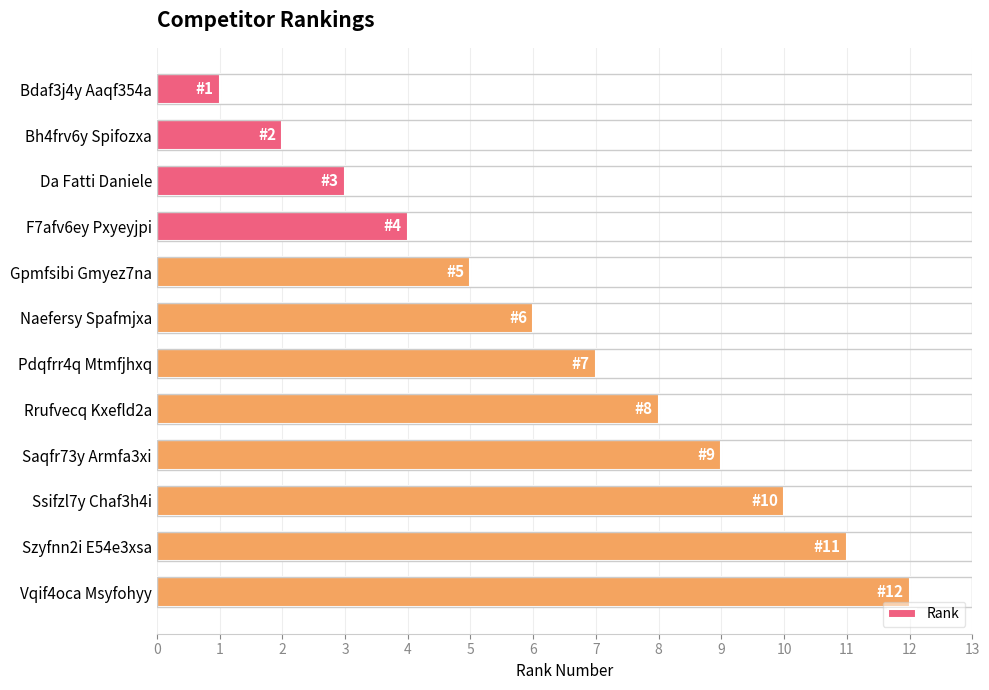

Rank the categories by value from highest to lowest.

Vqif4oca Msyfohyy, Szyfnn2i E54e3xsa, Ssifzl7y Chaf3h4i, Saqfr73y Armfa3xi, Rrufvecq Kxefld2a, Pdqfrr4q Mtmfjhxq, Naefersy Spafmjxa, Gpmfsibi Gmyez7na, F7afv6ey Pxyeyjpi, Da Fatti Daniele, Bh4frv6y Spifozxa, Bdaf3j4y Aaqf354a